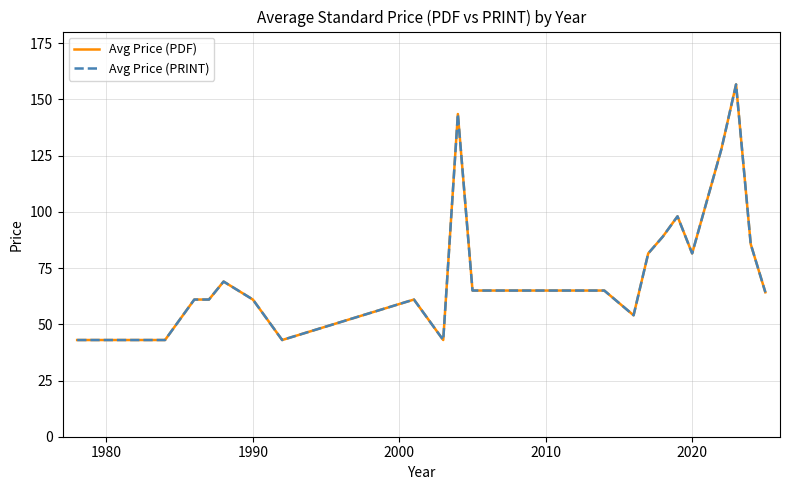

Is this an area chart (filled region under the line)?

No